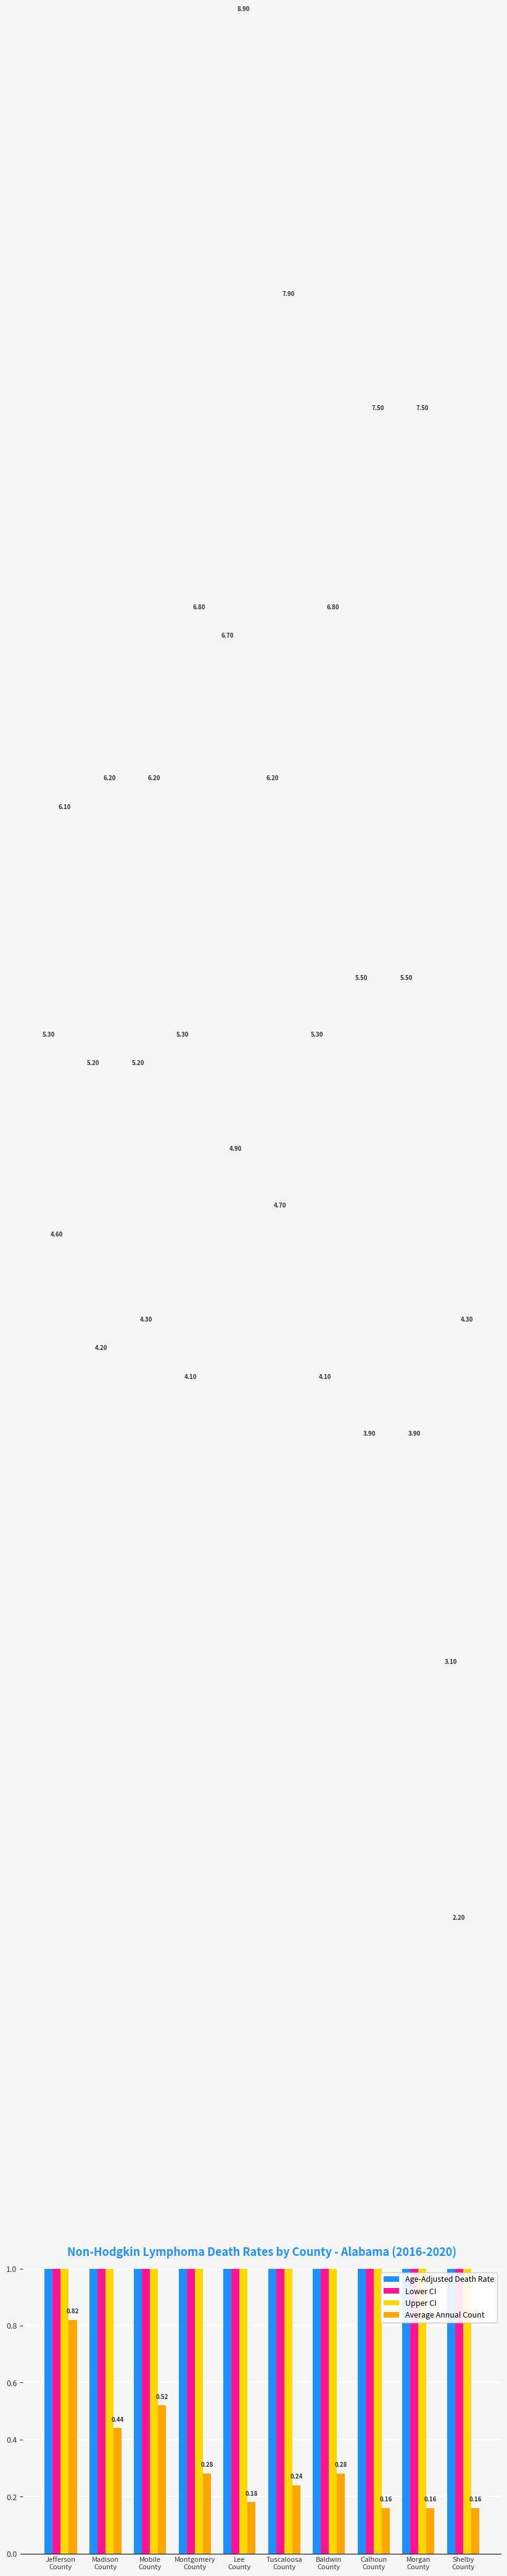

How many groups of bars are there?

10